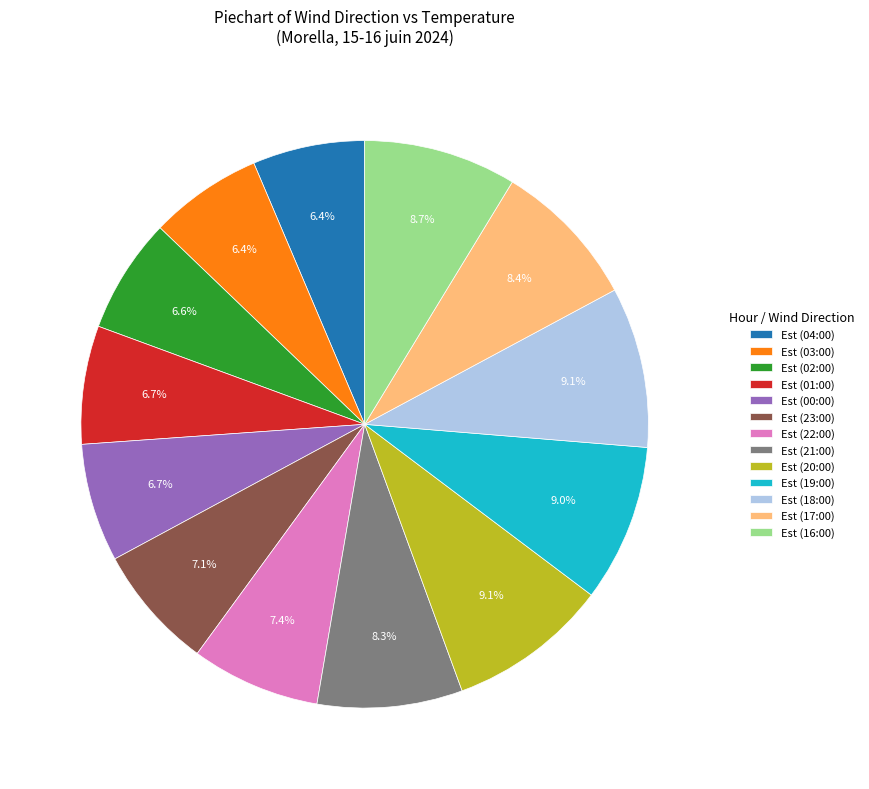

What is the ratio of the value at Est (23:00) to the value at Est (04:00)?

1.1